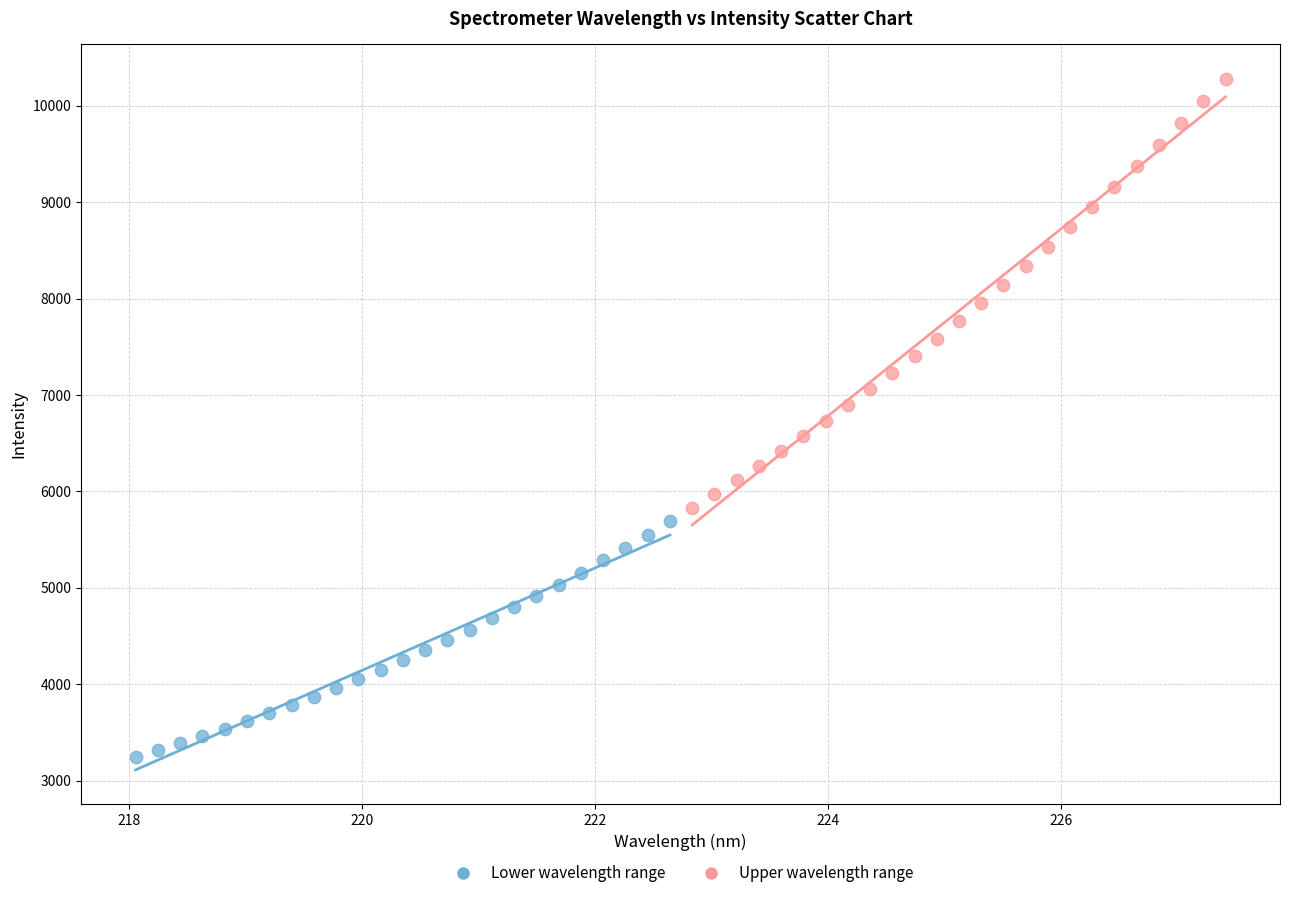

What are all the series names shown in the legend?

Lower wavelength range, Upper wavelength range